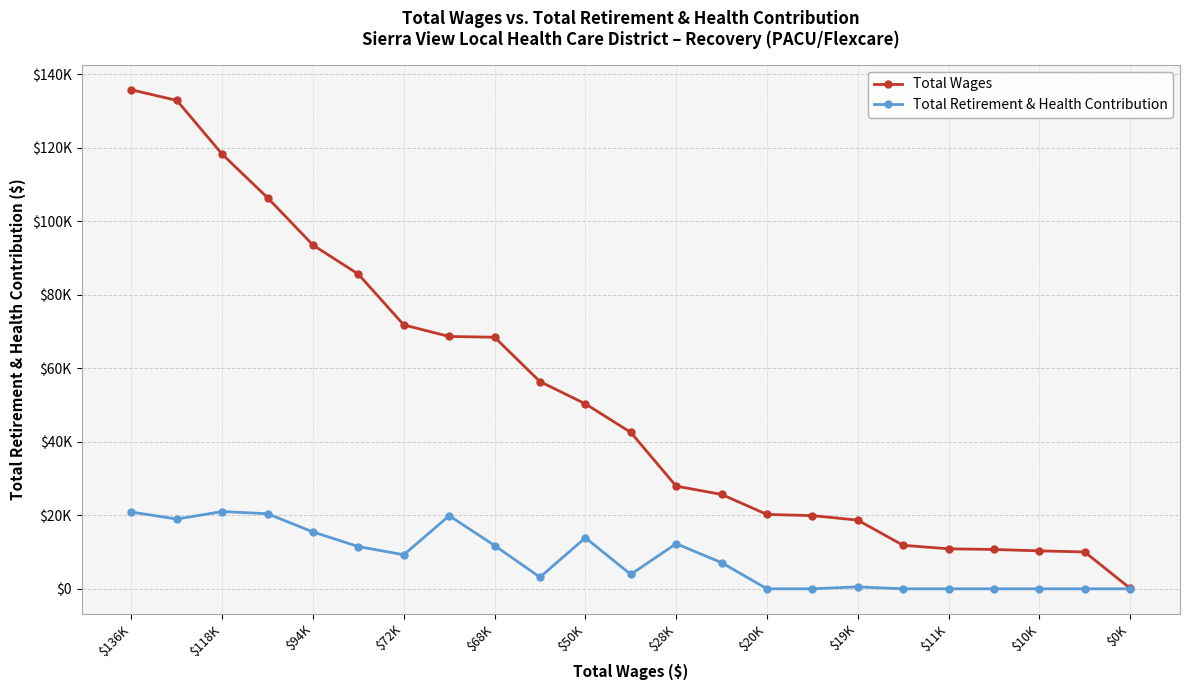

Is this an area chart (filled region under the line)?

No